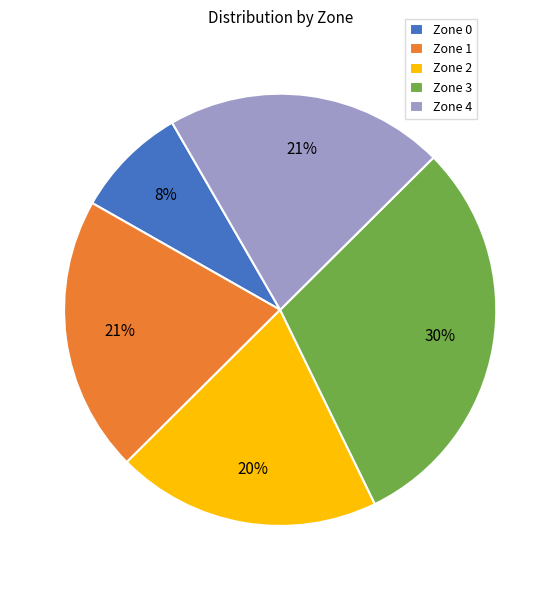

Combined, do Zone 2 and Zone 1 account for over 50%?

No